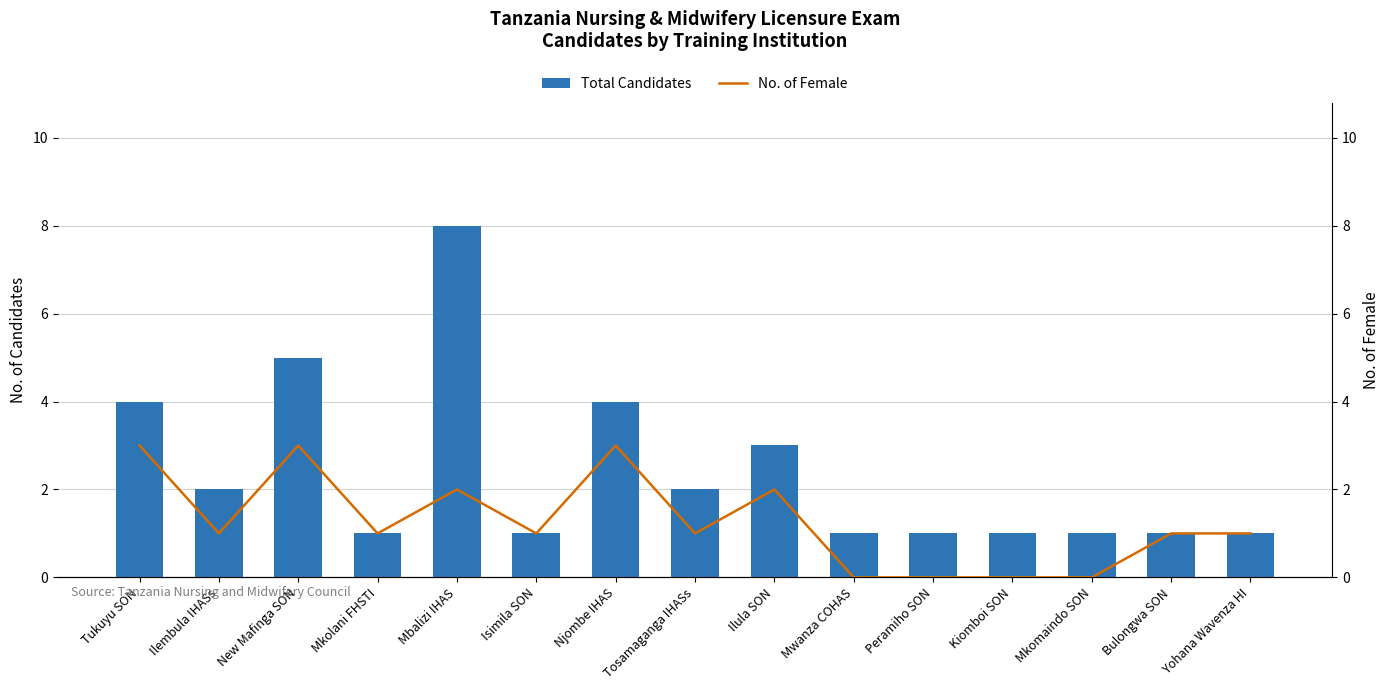

Rank the series by their maximum value, from highest to lowest.

Total Candidates, No. of Female